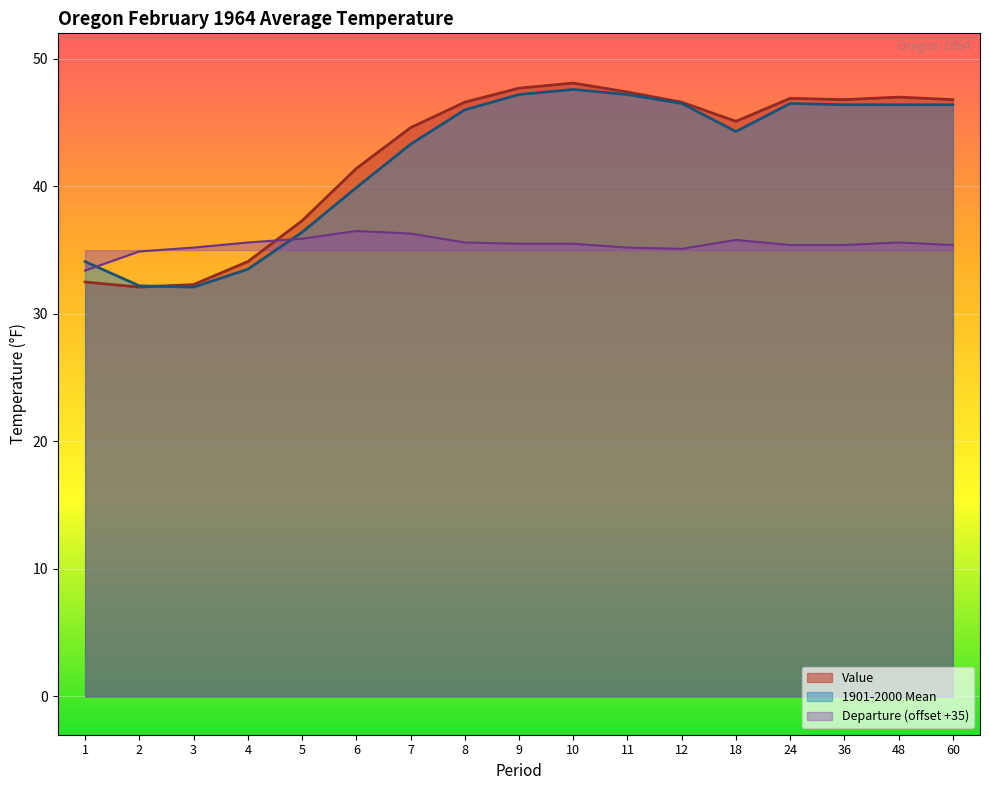

At which label does Value reach its minimum?

2